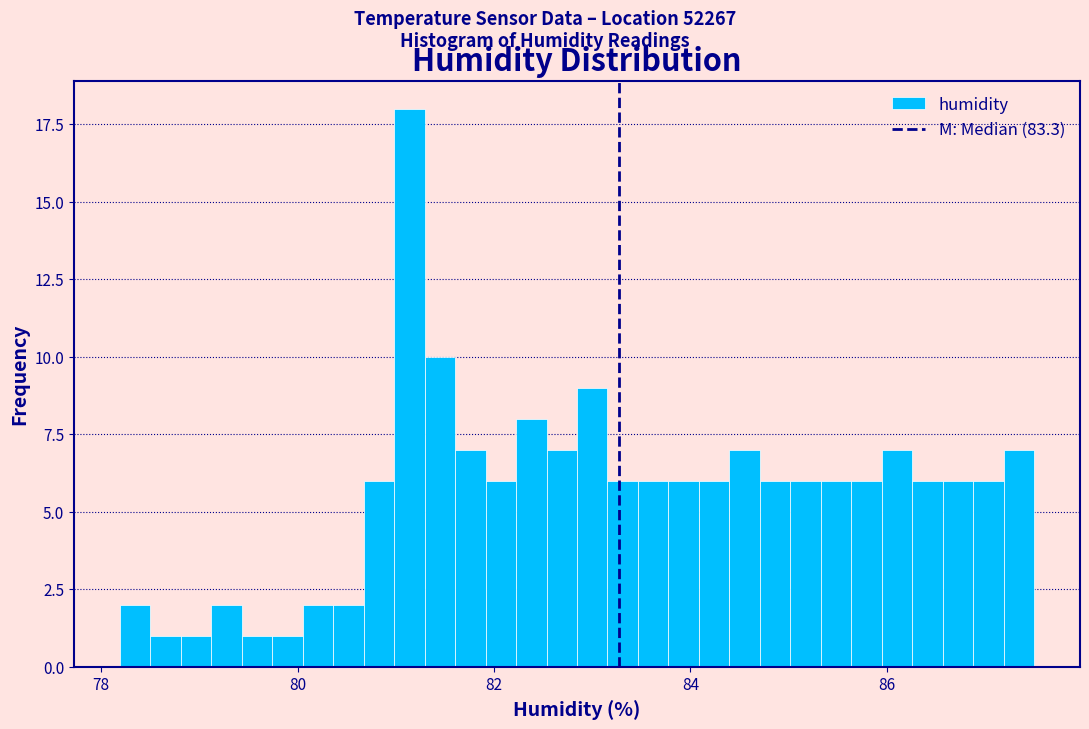

Around what value on the x-axis is the tallest bar? Give the approximate position of its centre, as read against the axis.

81.2